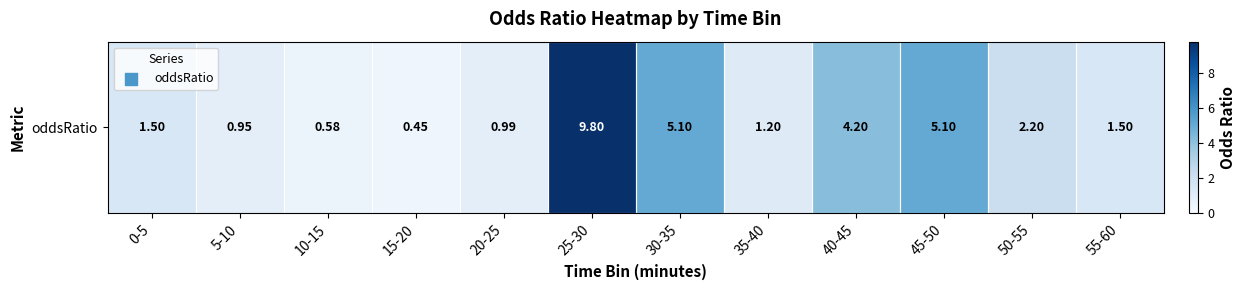

Which has a higher value, 55-60 or 10-15?

55-60